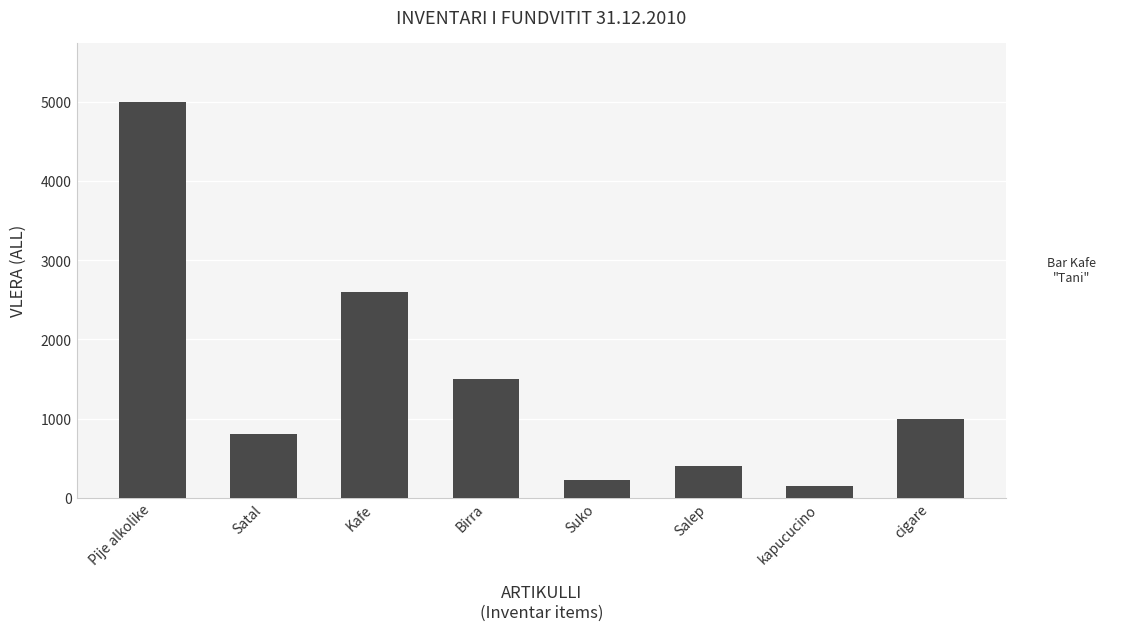

What is the average value?

1459